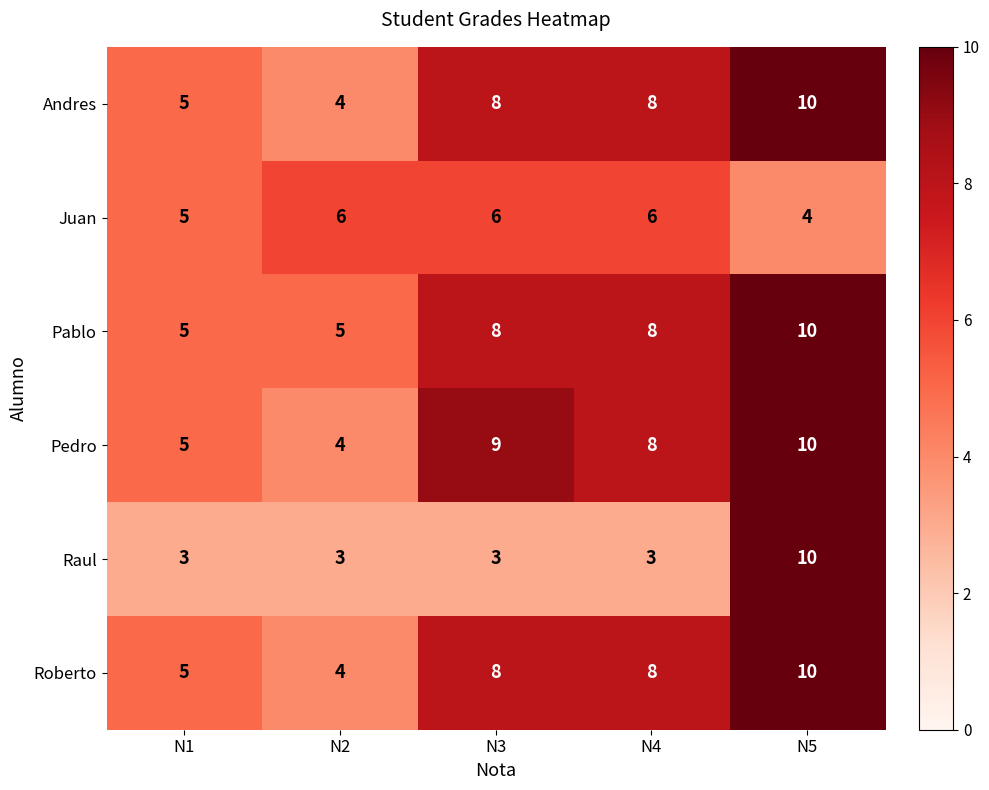

The Pedro series shows 3 at N5. True or false?

False